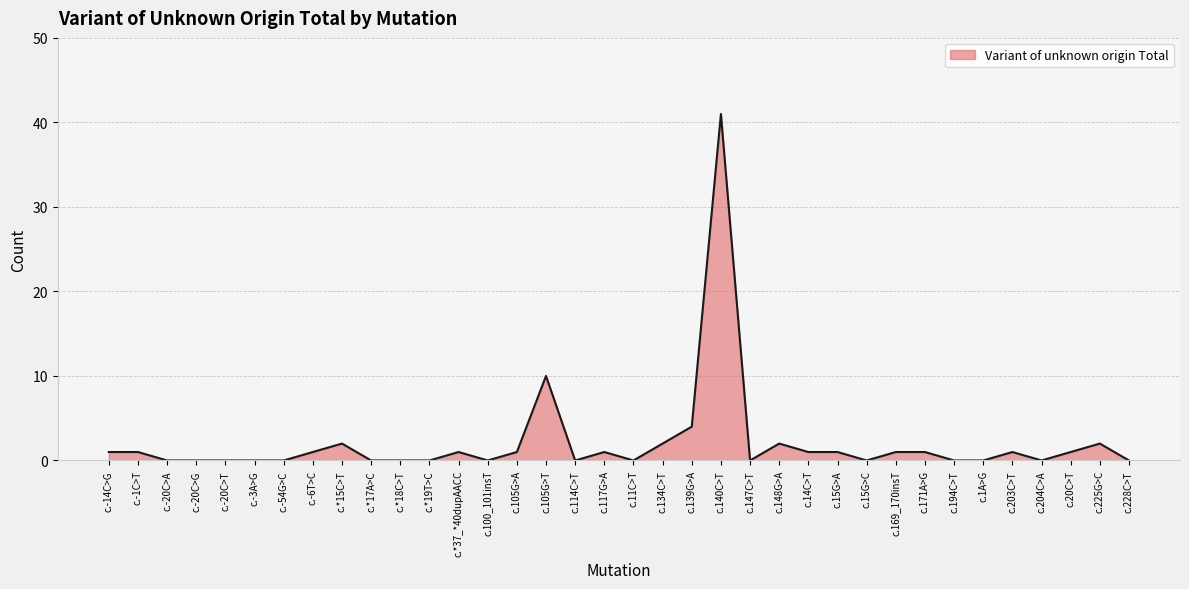

Which has a higher value, c.14C>T or c.*19T>C?

c.14C>T